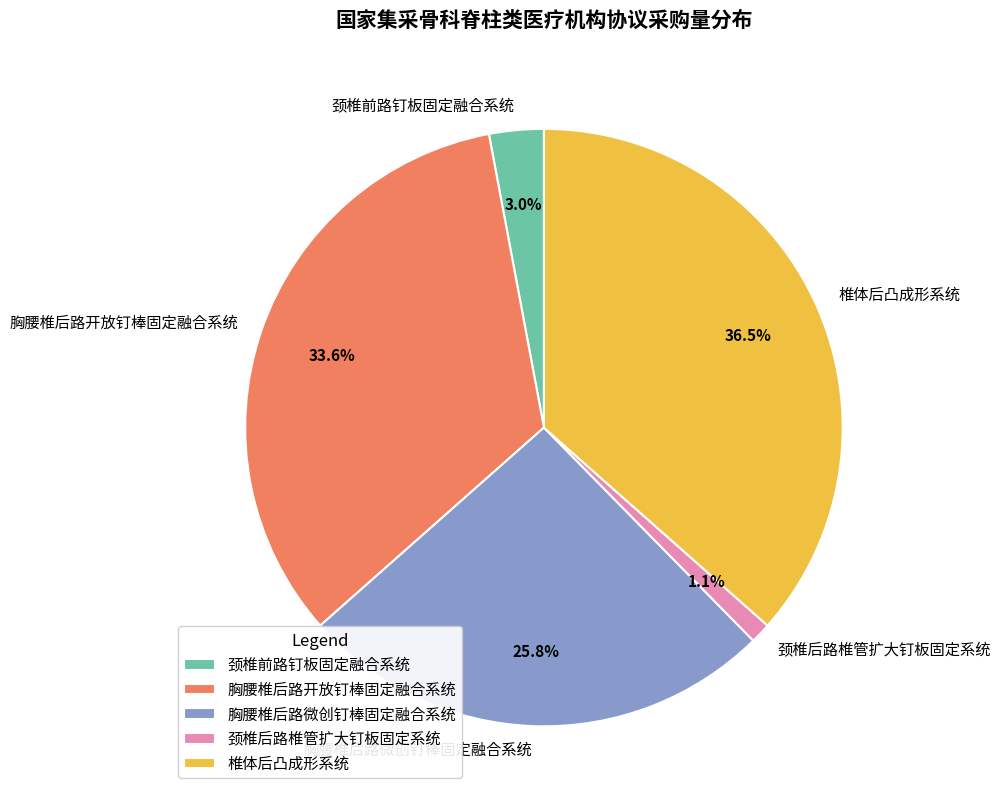

How many slices are in this pie chart?

5